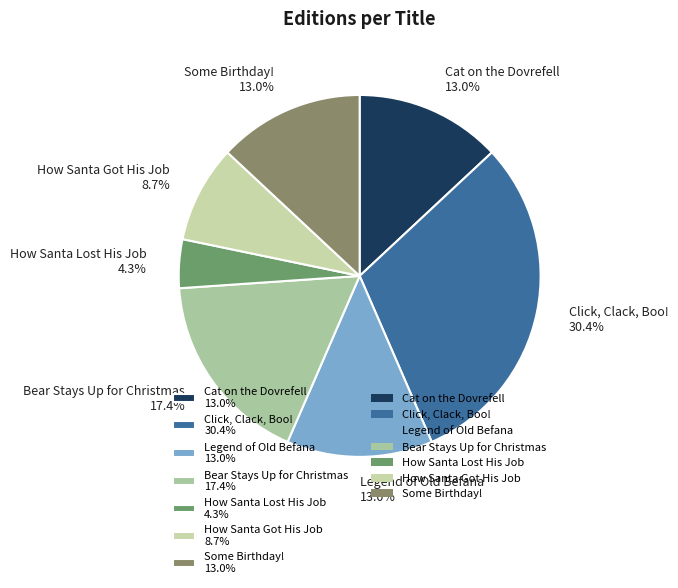

Does How Santa Got His Job represent more than half of the total?

No